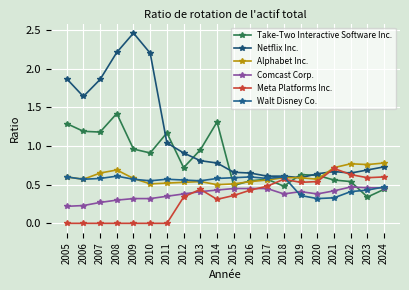

What are all the series names shown in the legend?

Take-Two Interactive Software Inc., Netflix Inc., Alphabet Inc., Comcast Corp., Meta Platforms Inc., Walt Disney Co.